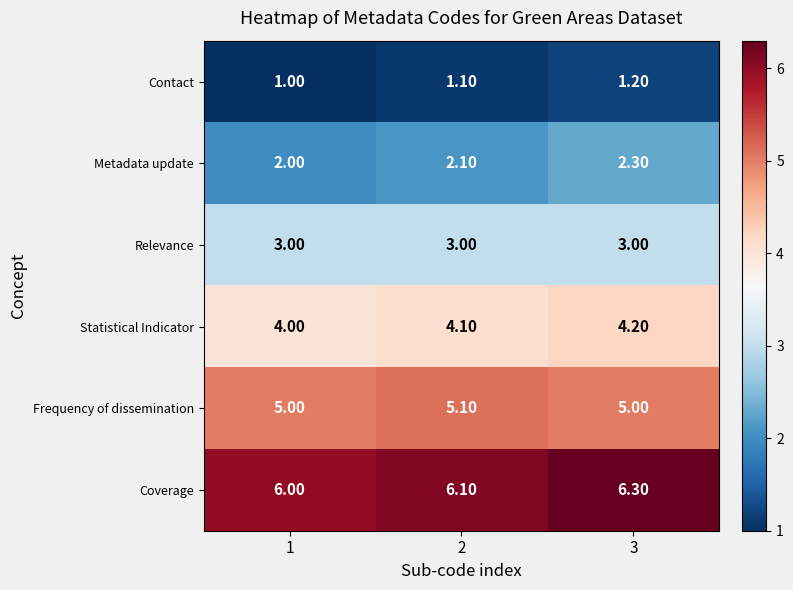

At which category is the sum across all series the highest?

3